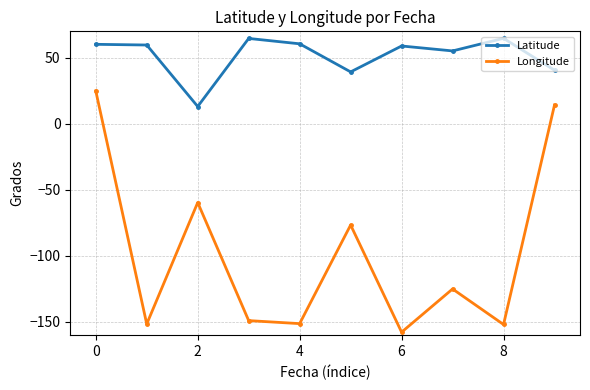

What is the difference between the maximum and second lowest values in the Longitude series?

176.9